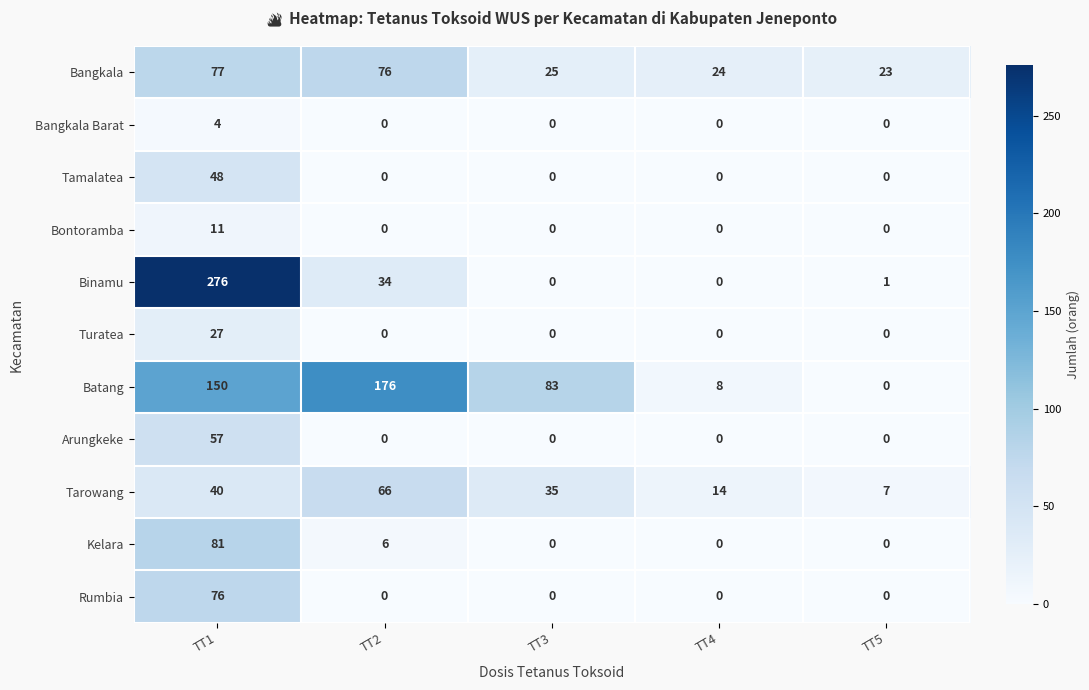

List the series in order of their peak value, highest first.

Binamu, Batang, Kelara, Bangkala, Rumbia, Tarowang, Arungkeke, Tamalatea, Turatea, Bontoramba, Bangkala Barat